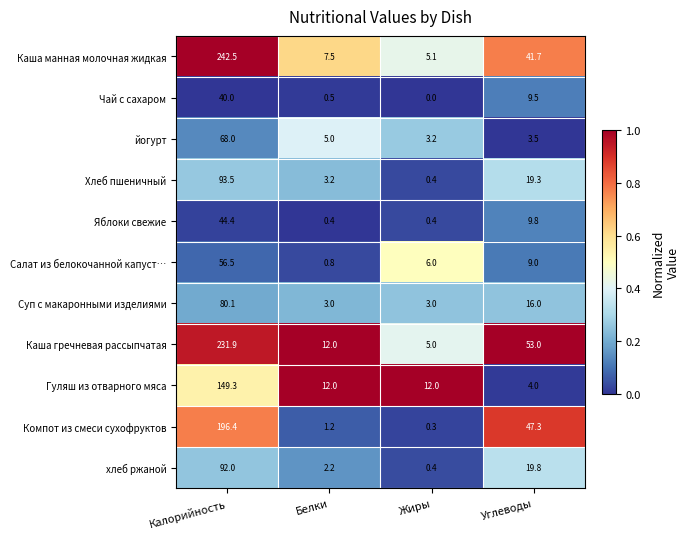

Rank the series by their maximum value, from highest to lowest.

Каша манная молочная жидкая, Каша гречневая рассыпчатая, Компот из смеси сухофруктов, Гуляш из отварного мяса, Хлеб пшеничный, хлеб ржаной, Суп с макаронными изделиями, йогурт, Салат из белокочанной капуст…, Яблоки свежие, Чай с сахаром